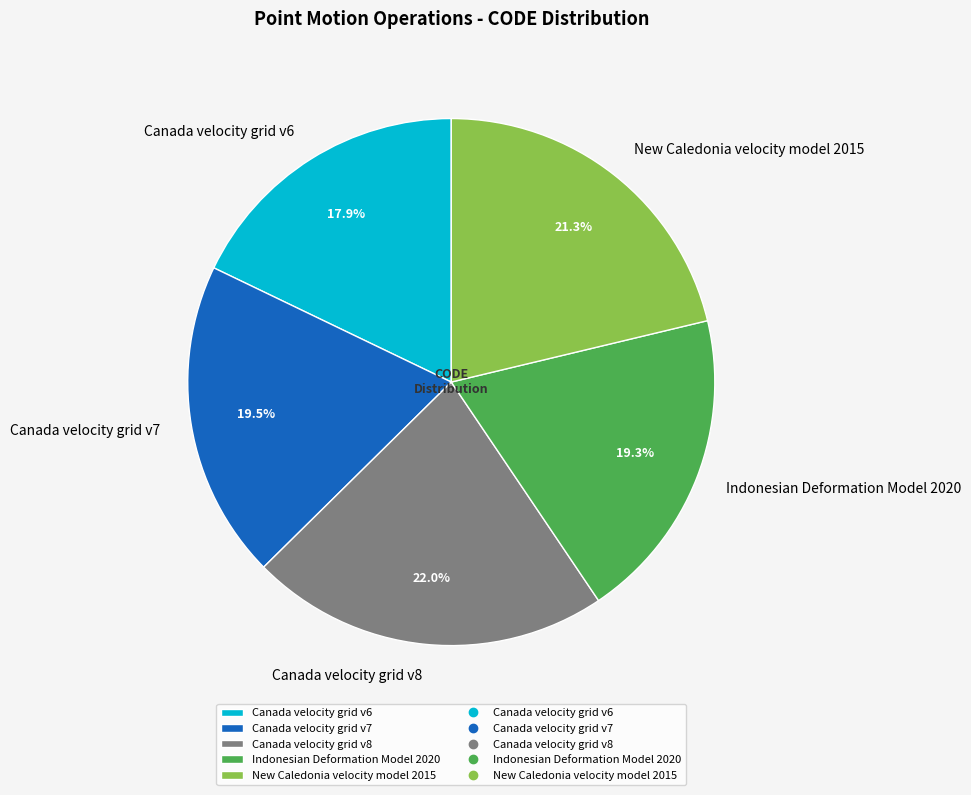

Which slice is the smallest?

Canada velocity grid v6